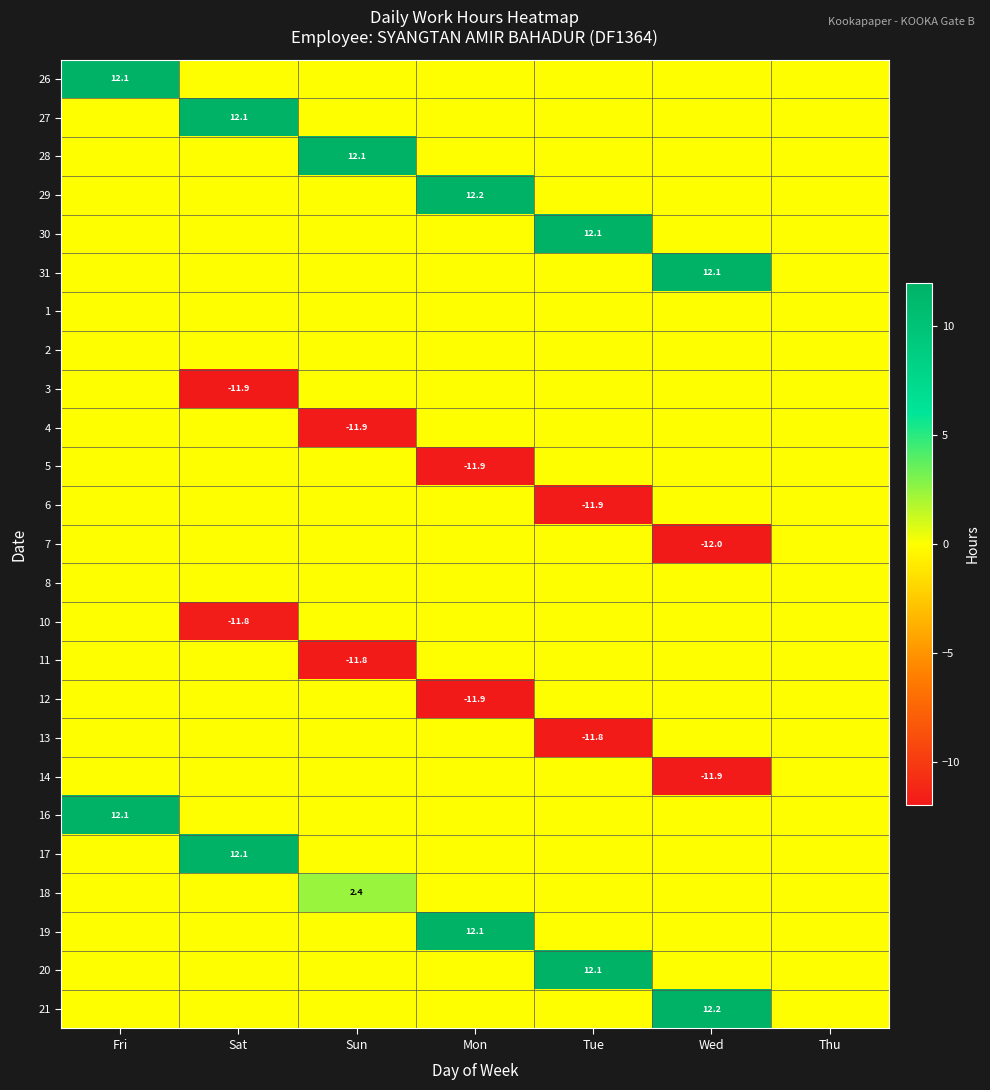

The 26 series shows 17.0 at Fri. True or false?

False